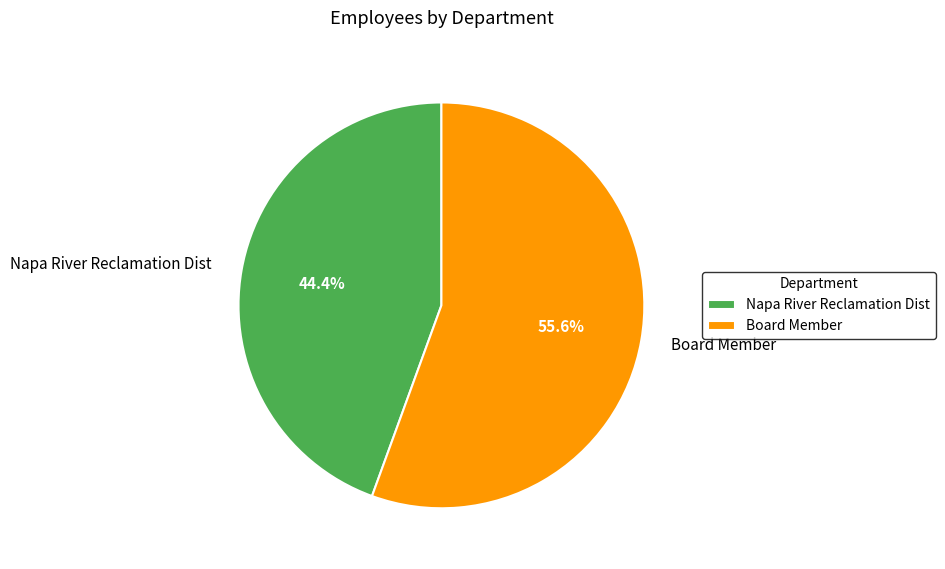

How many segments does this pie chart have?

2